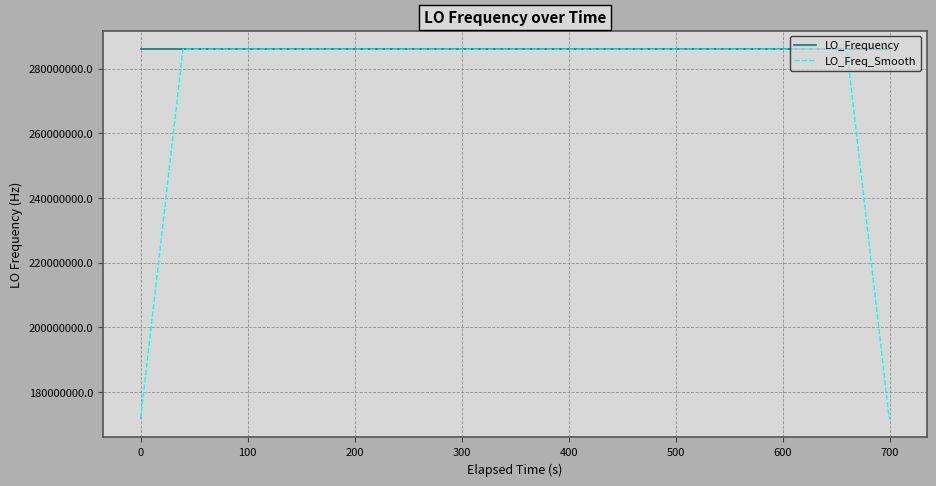

How many categories are shown in the chart?

40